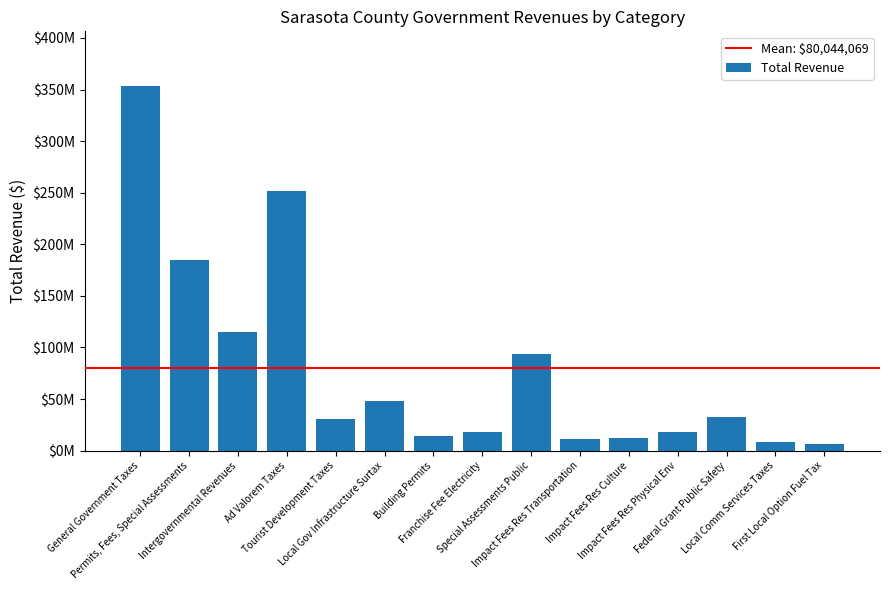

Are the bars grouped side by side (vs. stacked)?

No